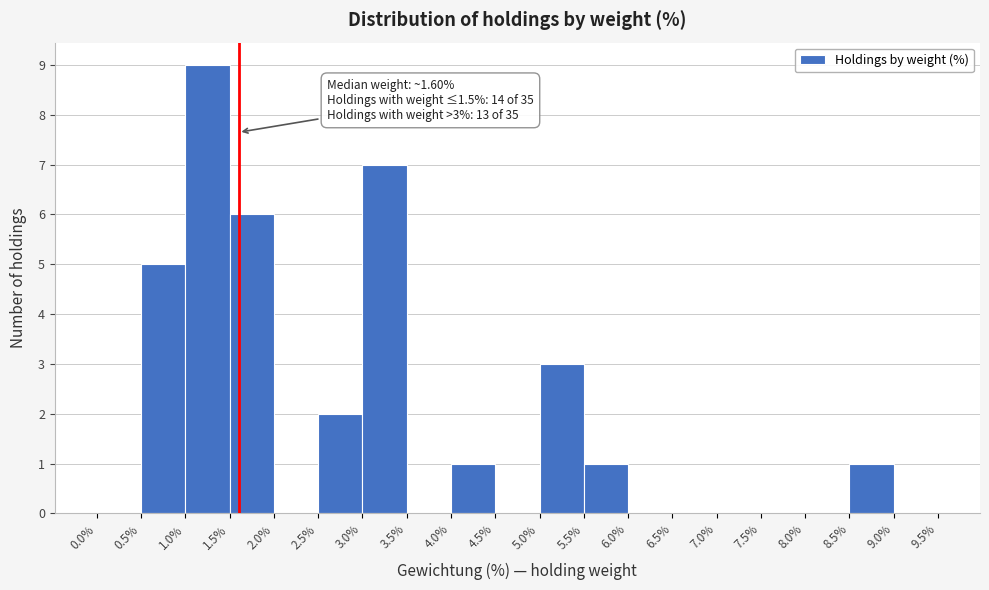

Which range on the x-axis has the tallest bar?

1.0% to 1.5%